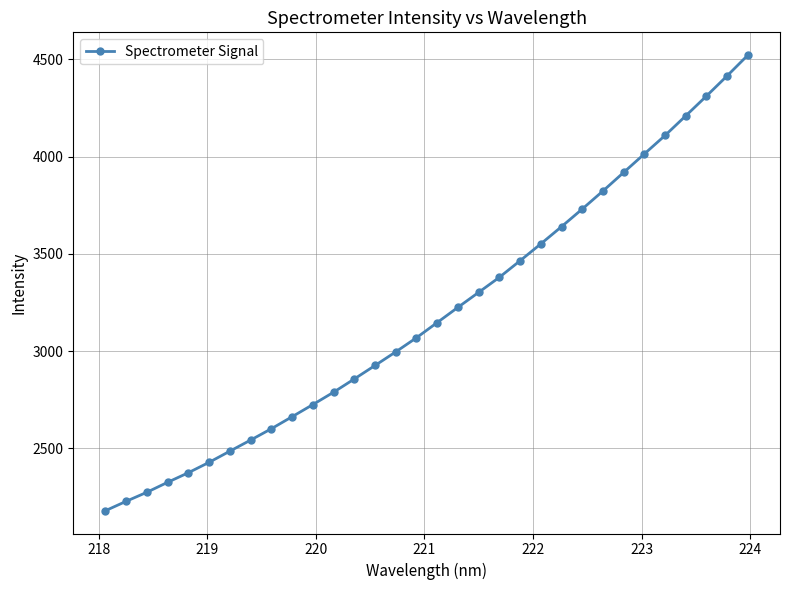

What is the smallest value displayed?

2179.9